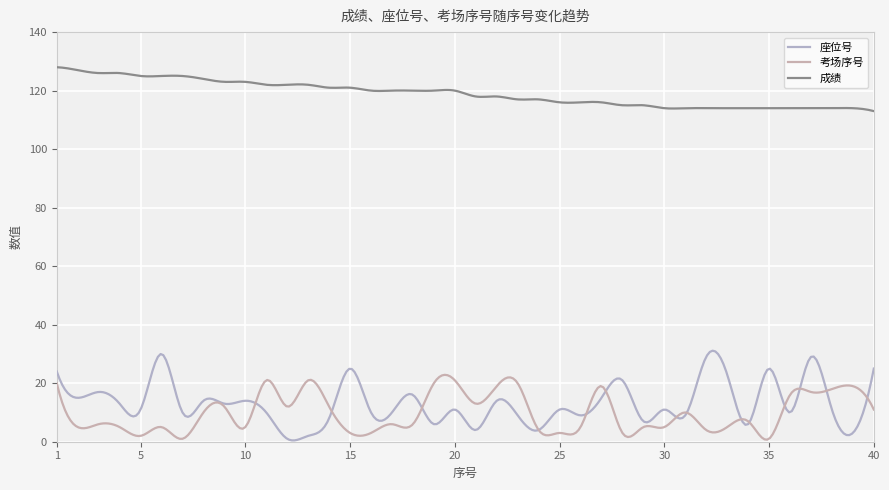

List the series in order of their peak value, lowest first.

考场序号, 座位号, 成绩